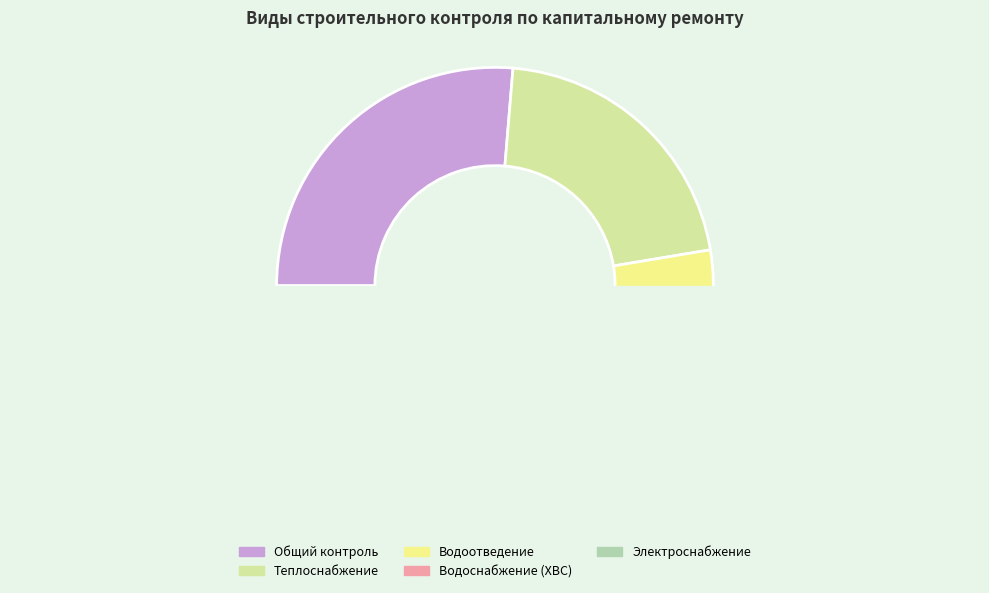

Is the sum of Строительный контроль электроснабжения and Строительный контроль водоотведения greater than half?

No